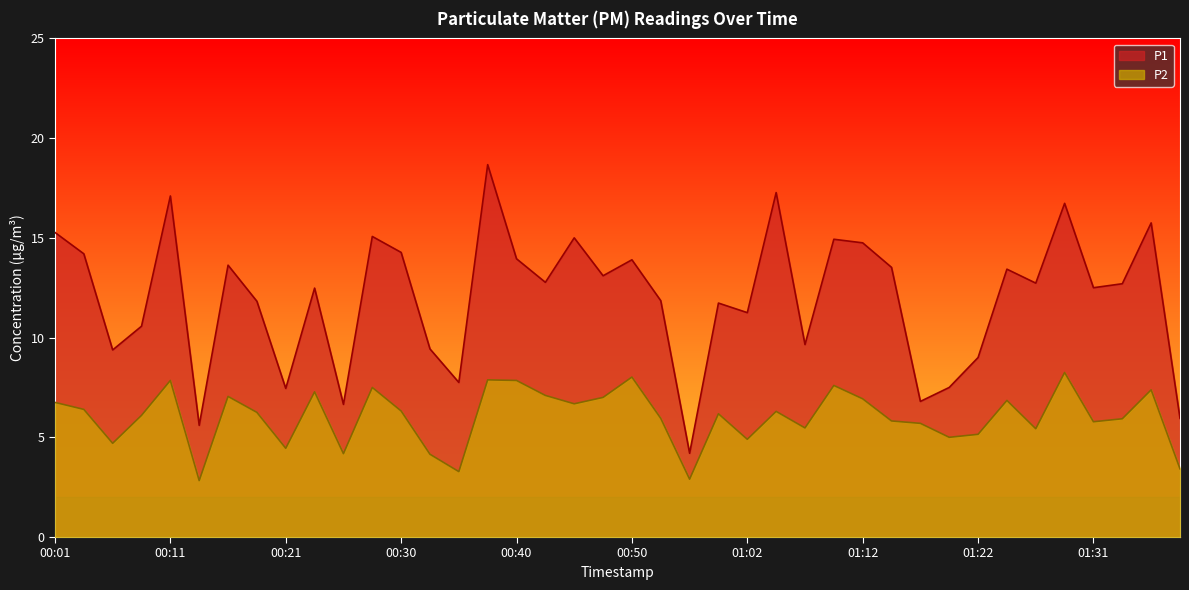

What is the label of the 28th point from the left?

01:09